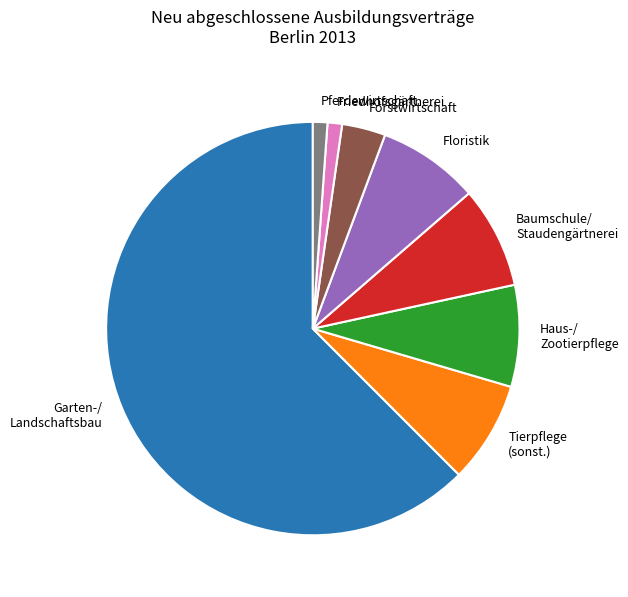

Approximately how many times larger is the value at Baumschule/ Staudengärtnerei compared to Friedhofsgärtnerei?

7.0